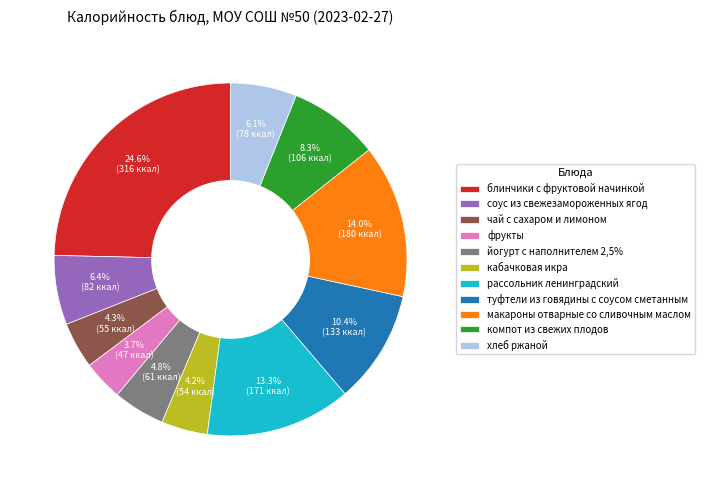

Is кабачковая икра the majority of the pie?

No